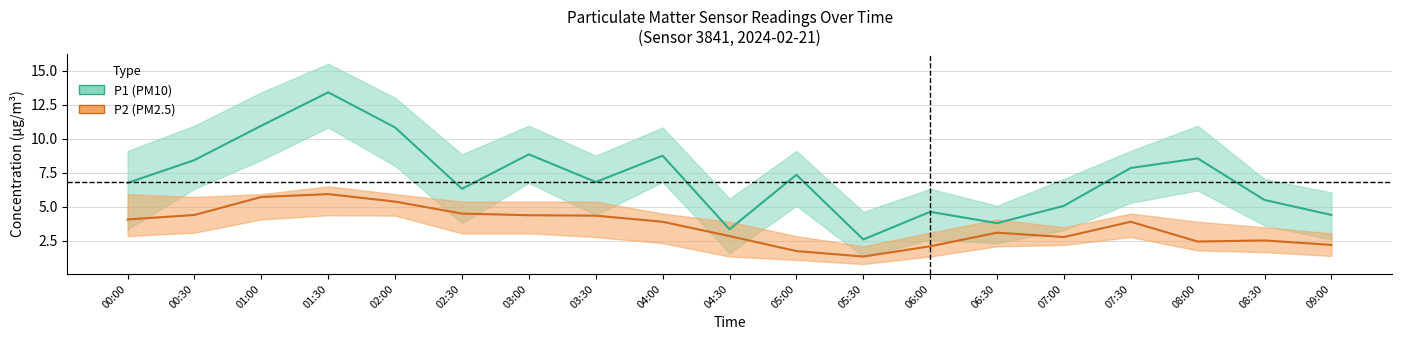

Read the P2 value at 08:30.

2.5